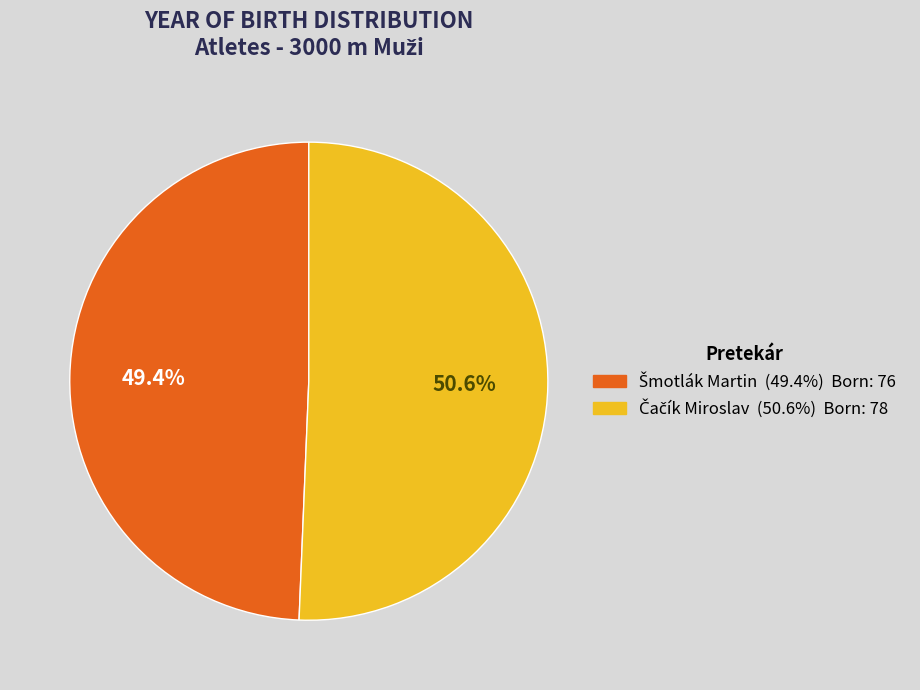

How many segments does this pie chart have?

2